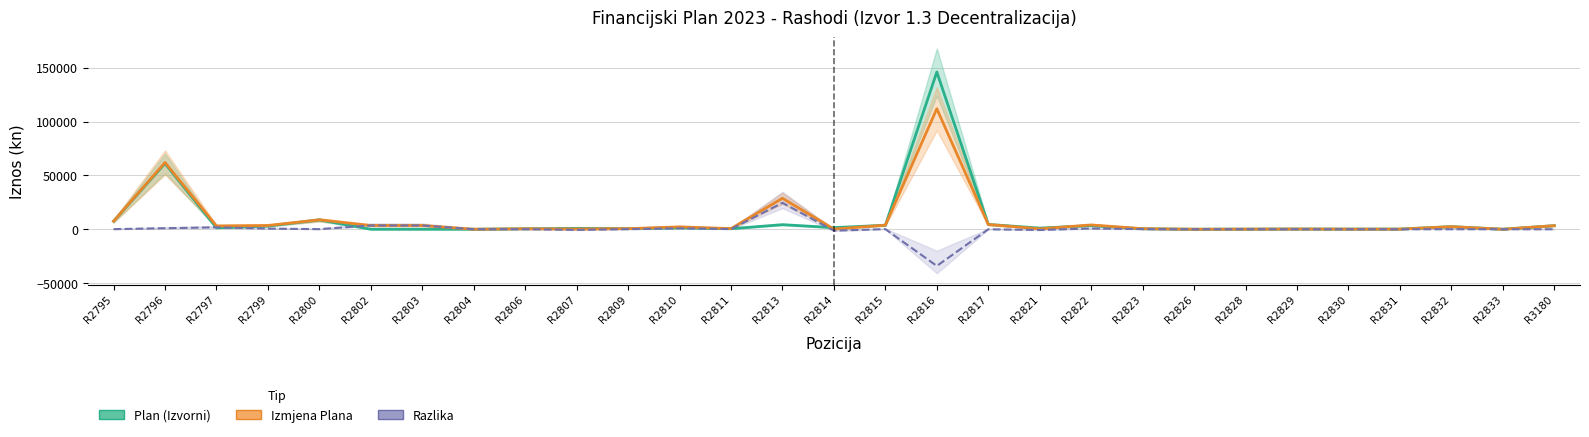

Which series has the largest range (max minus min)?

Plan (Izvorni)